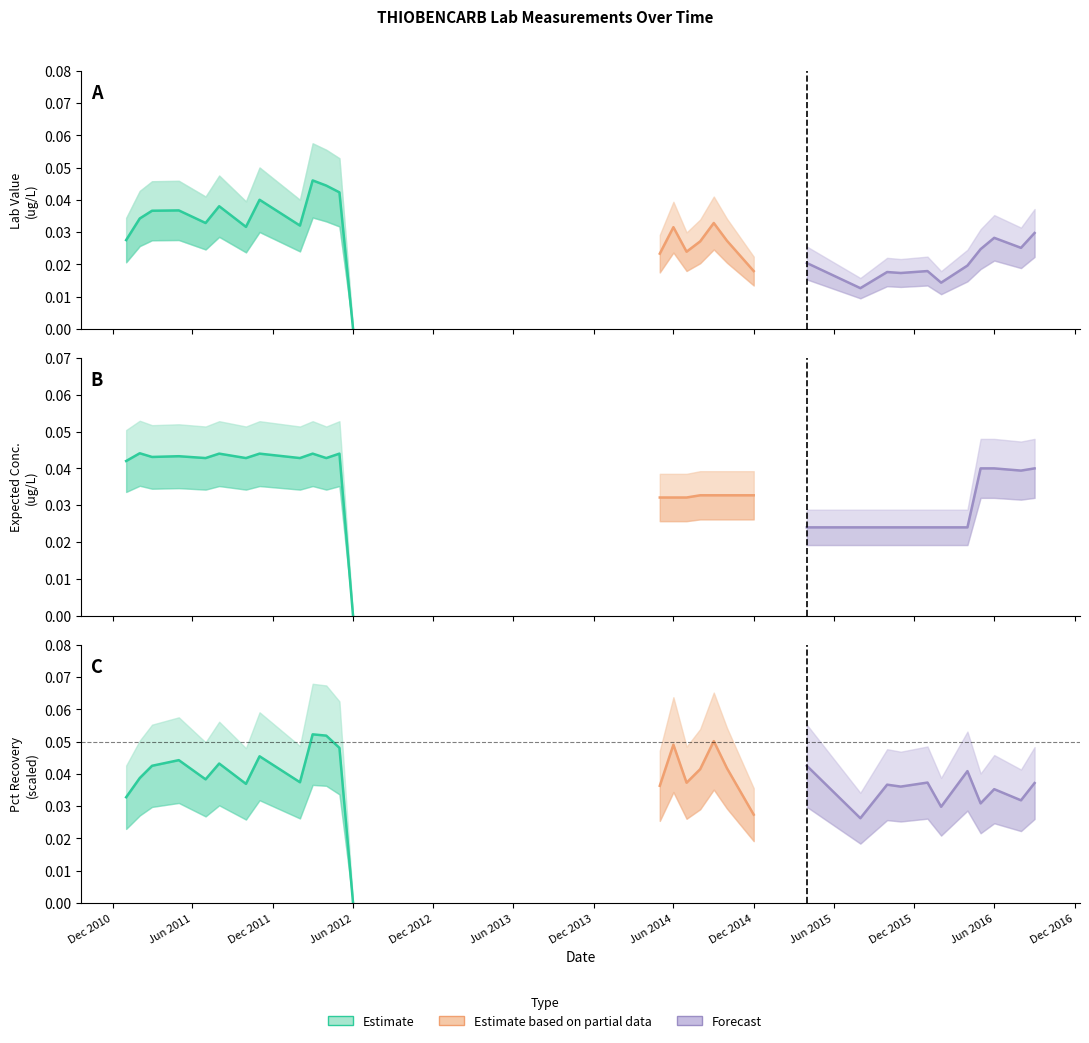

At which category does Pct Recovery reach its first local peak?

2011-05